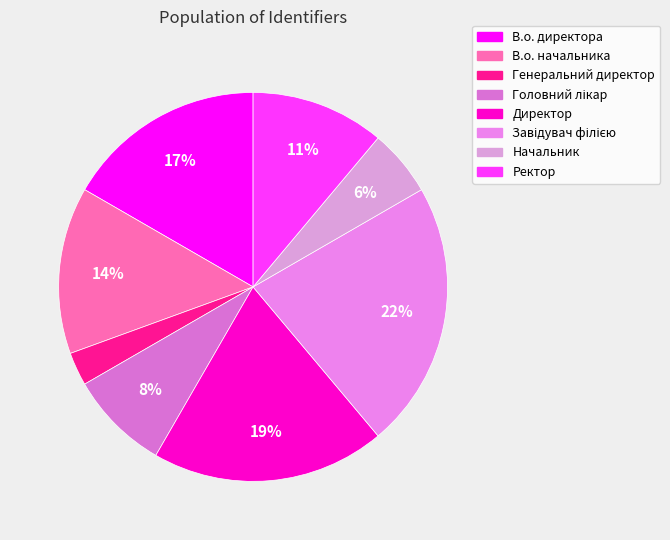

To the nearest percent, what portion does Завідувач філією represent?

22%